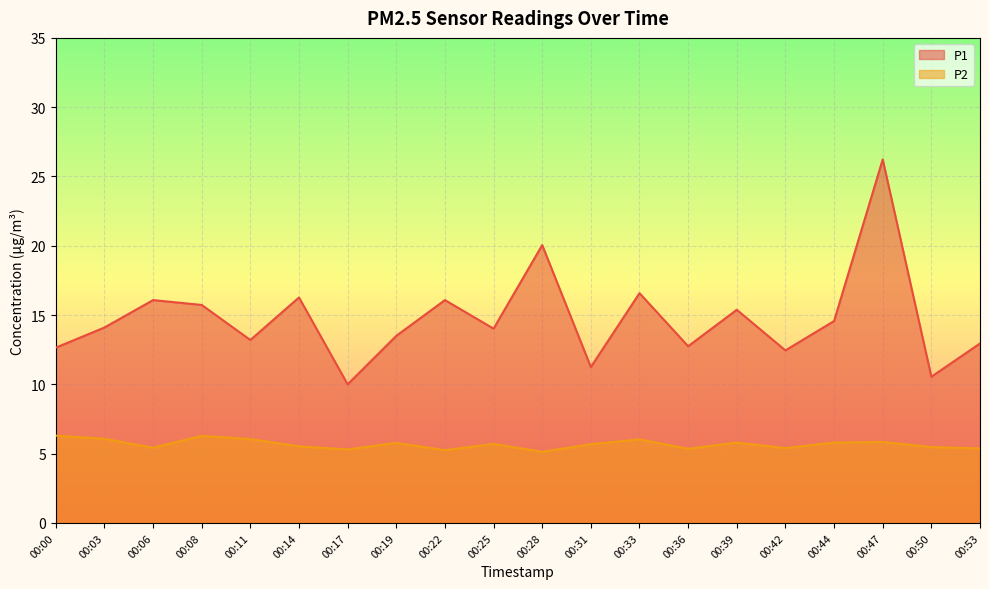

Which series has the largest range (max minus min)?

P1